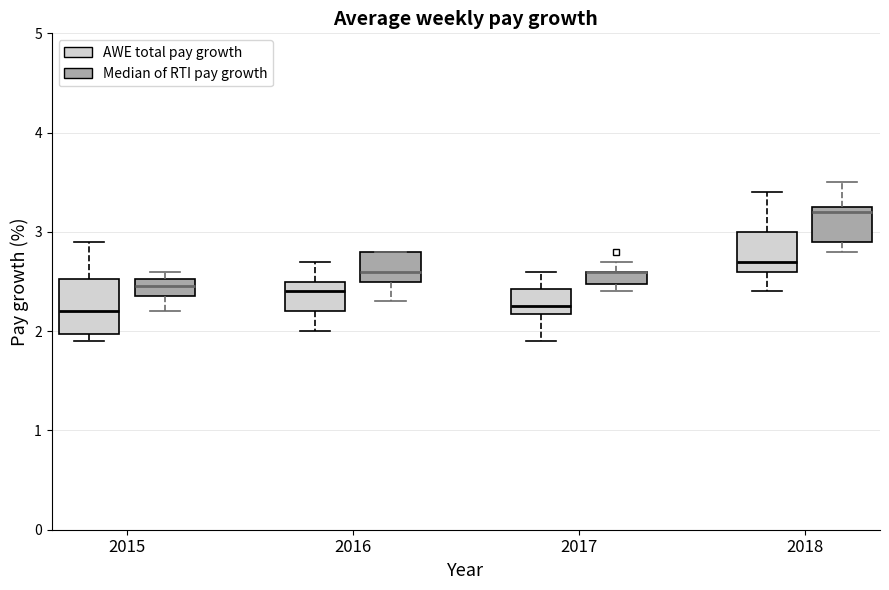

Where does the median line of the box for 2017 (AWE total pay growth) sit on the y-axis? The values are not printed on the chart, so give them approximately, as read against the axis.

2.3